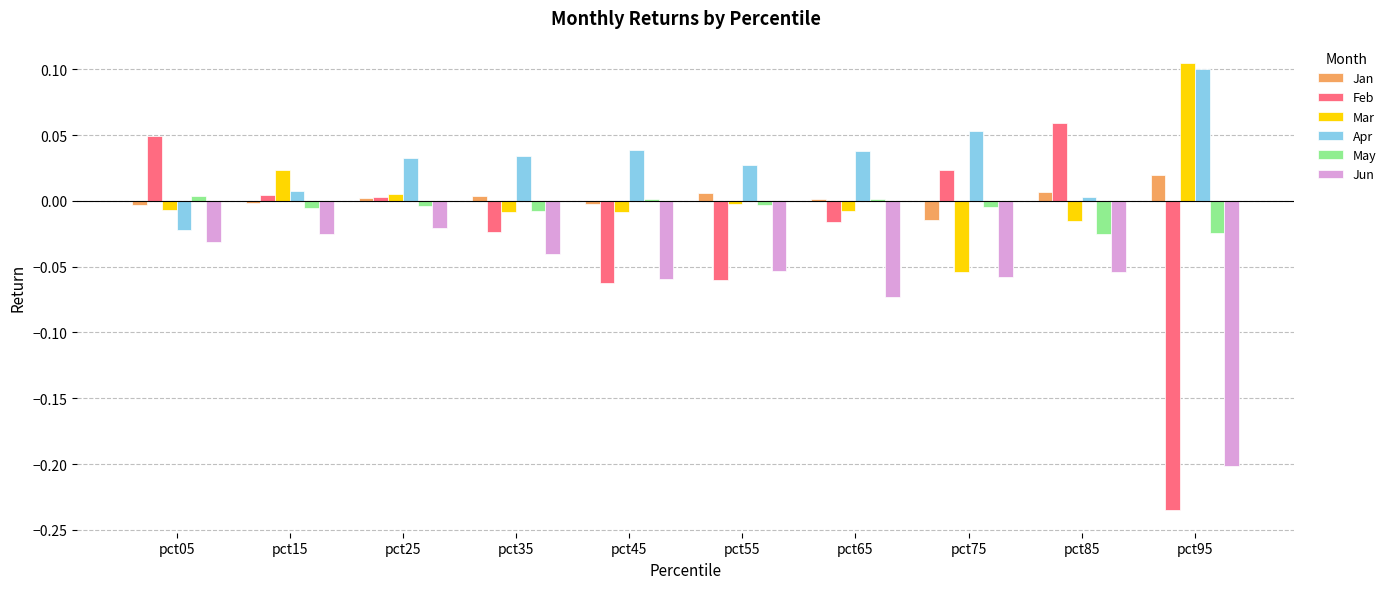

What is the sum of all Feb values?

-0.3